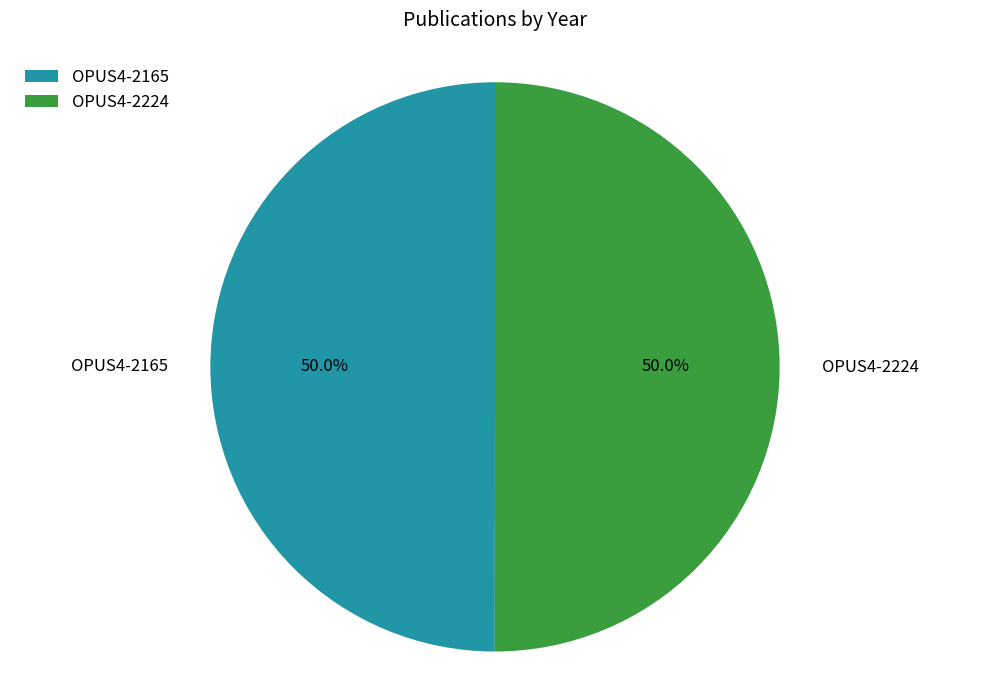

Count the number of slices in the pie.

2